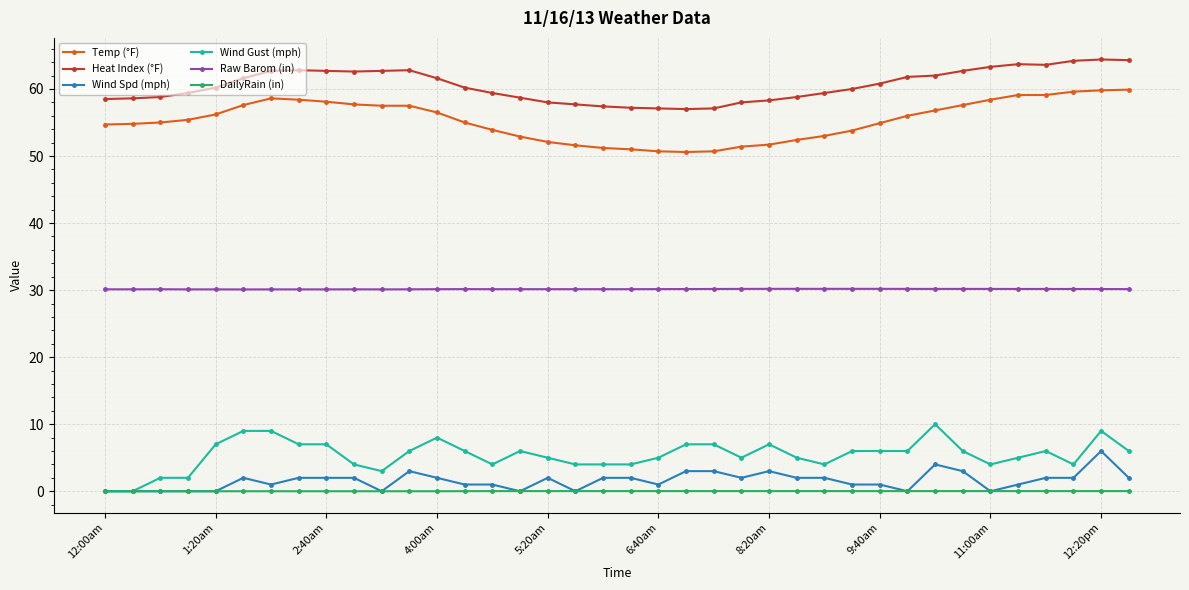

At how many categories does at least one series exceed 15?

38